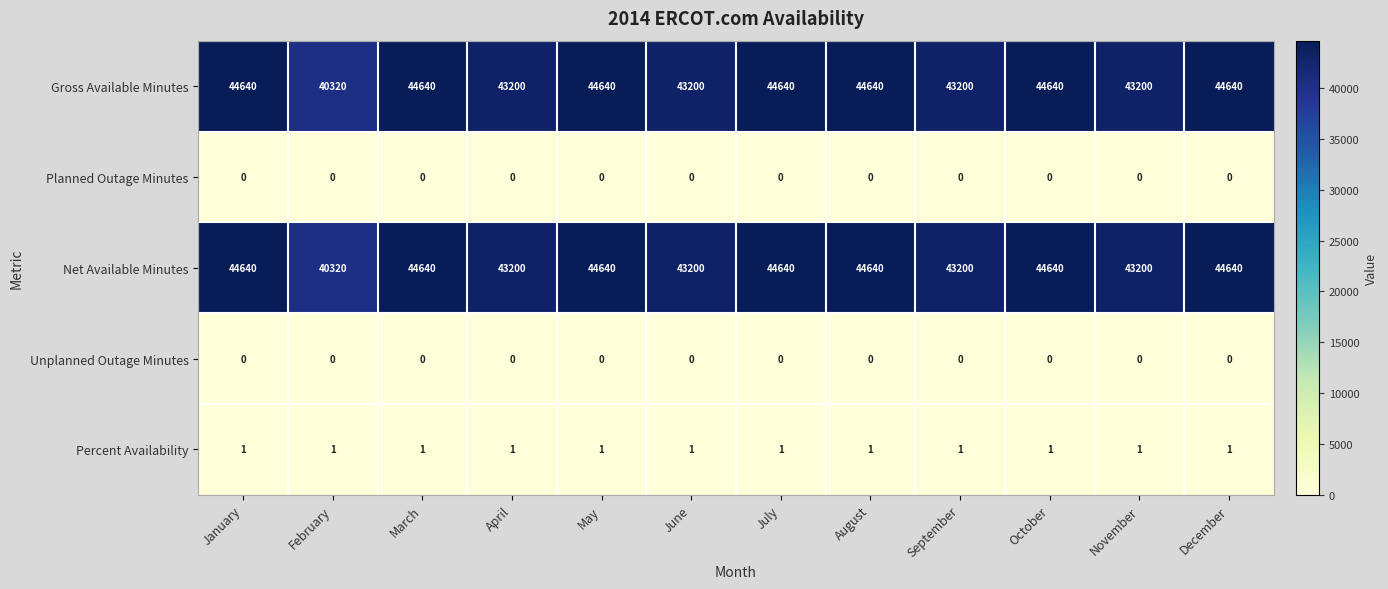

Is the value of Planned Outage Minutes at March greater than the value of Net Available Minutes at October?

No